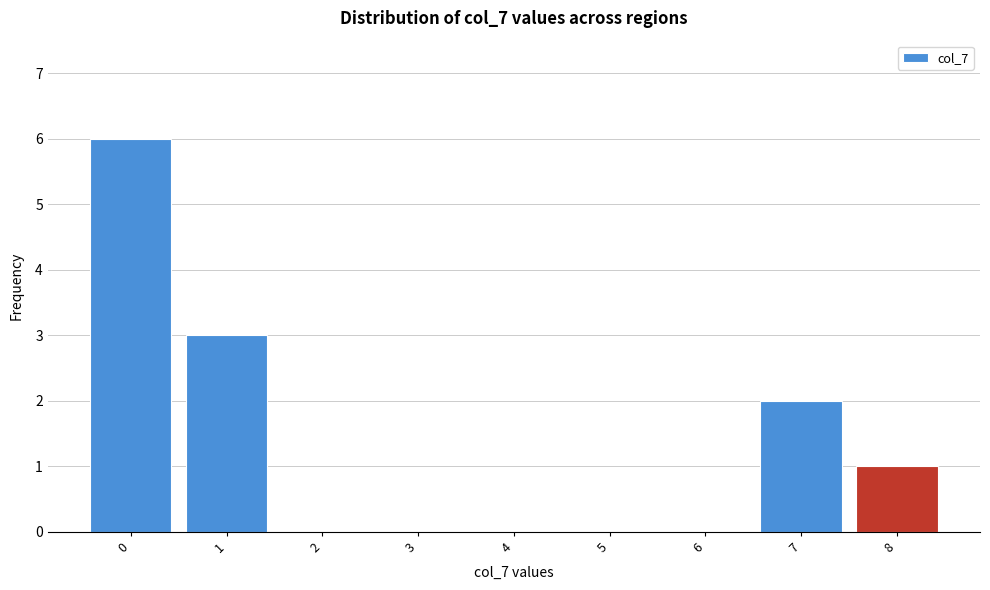

What is the maximum value shown in the chart?

6